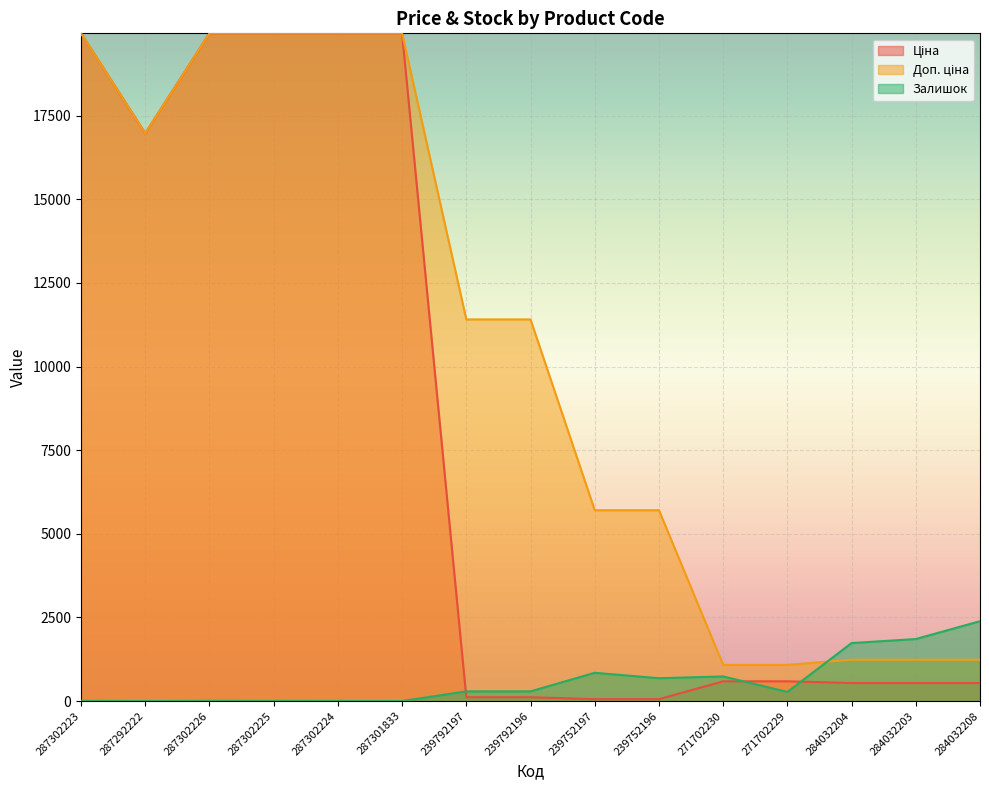

Reading left to right, extract all data points from this chart.

Ціна: 287302223=19964.2	287292222=16976.3	287302226=19964.2	287302225=19964.2	287302224=19964.2	287301833=19964.2	239792197=114.1	239792196=114.1	239752197=57.0	239752196=57.0	271702230=589.9	271702229=589.9	284032204=539.0	284032203=539.0	284032208=539.0
Доп. ціна: 287302223=19964.2	287292222=16976.3	287302226=19964.2	287302225=19964.2	287302224=19964.2	287301833=19964.2	239792197=11410.0	239792196=11410.0	239752197=5705.0	239752196=5705.0	271702230=1081.7	271702229=1081.7	284032204=1235.4	284032203=1235.4	284032208=1235.4
Залишок: 287302223=7.0	287292222=1.0	287302226=6.0	287302225=5.0	287302224=3.0	287301833=0.0	239792197=289.0	239792196=290.0	239752197=845.0	239752196=683.0	271702230=736.0	271702229=273.0	284032204=1734.0	284032203=1854.0	284032208=2388.0